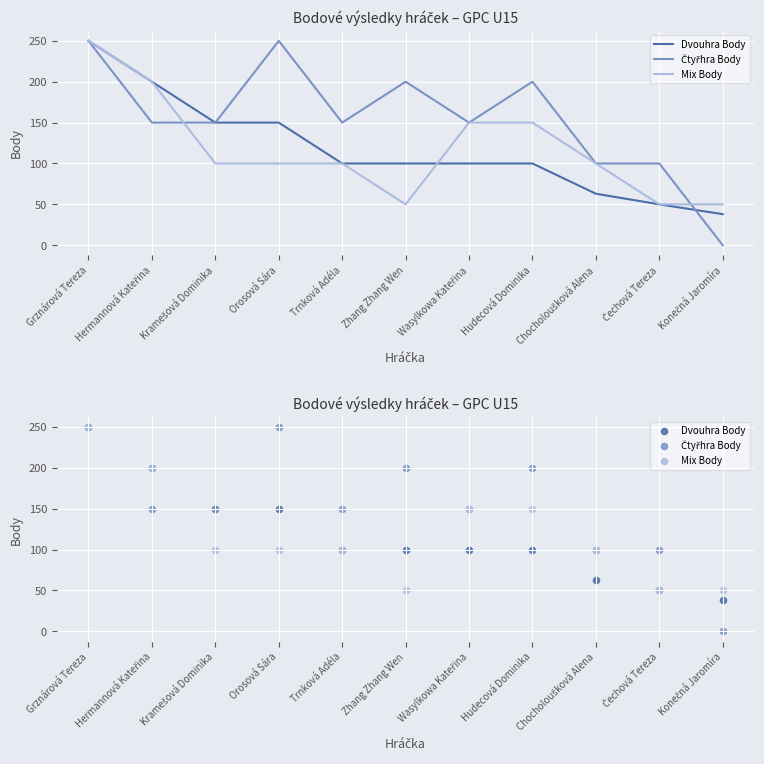

Which series has the widest spread of Y values?

Čtyřhra Body